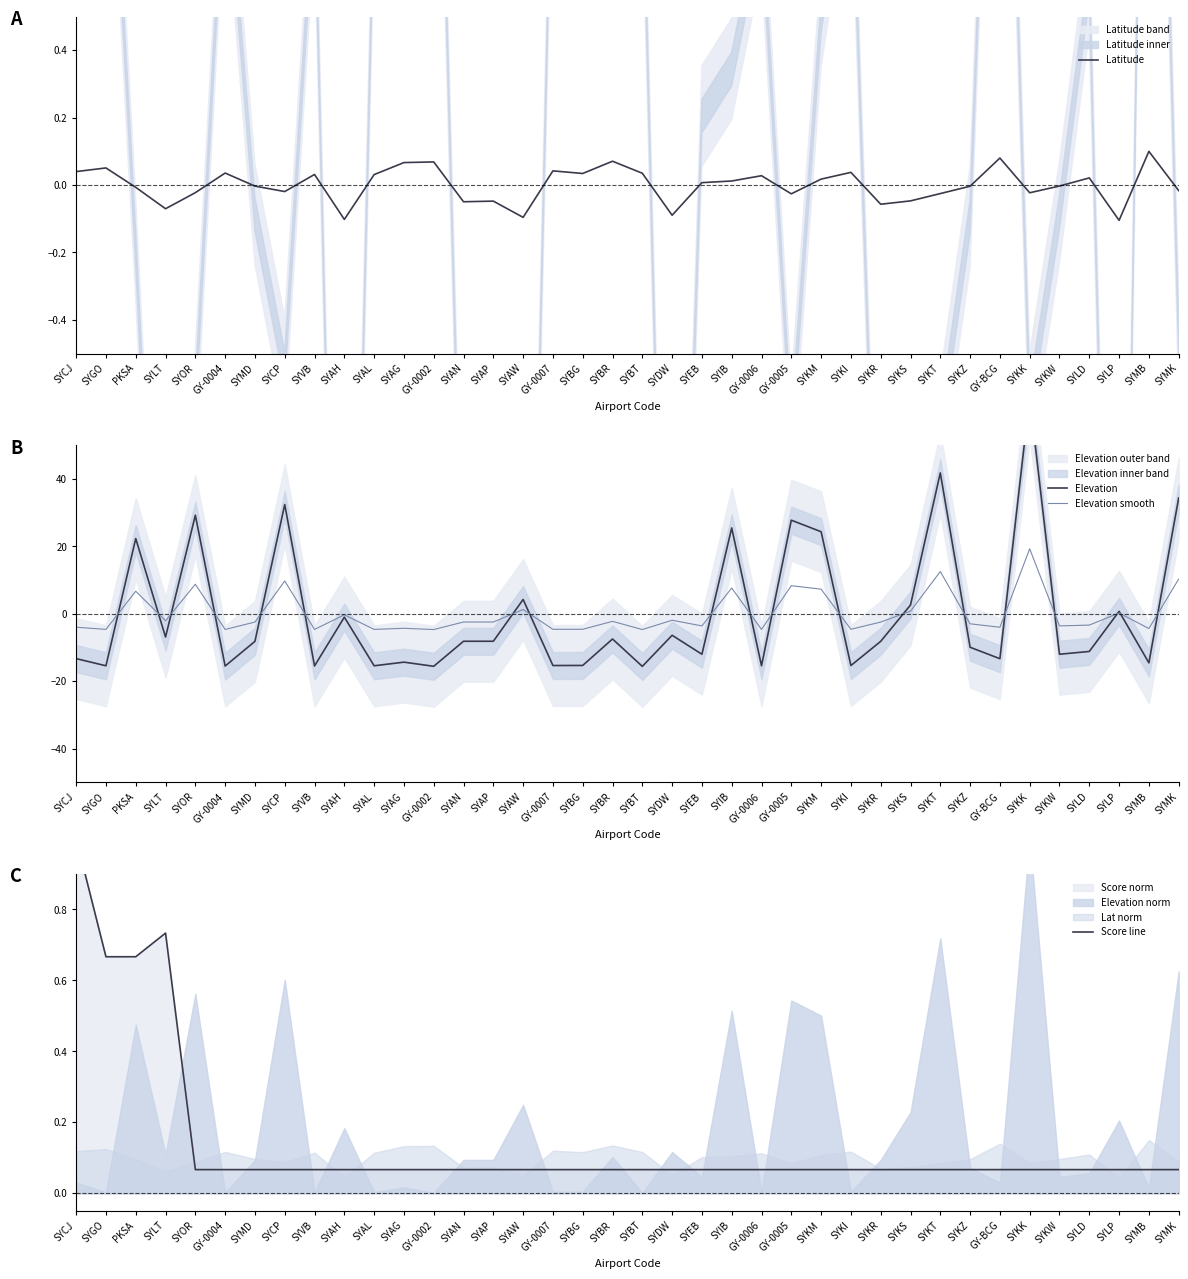

How many lines are shown in the chart?

4